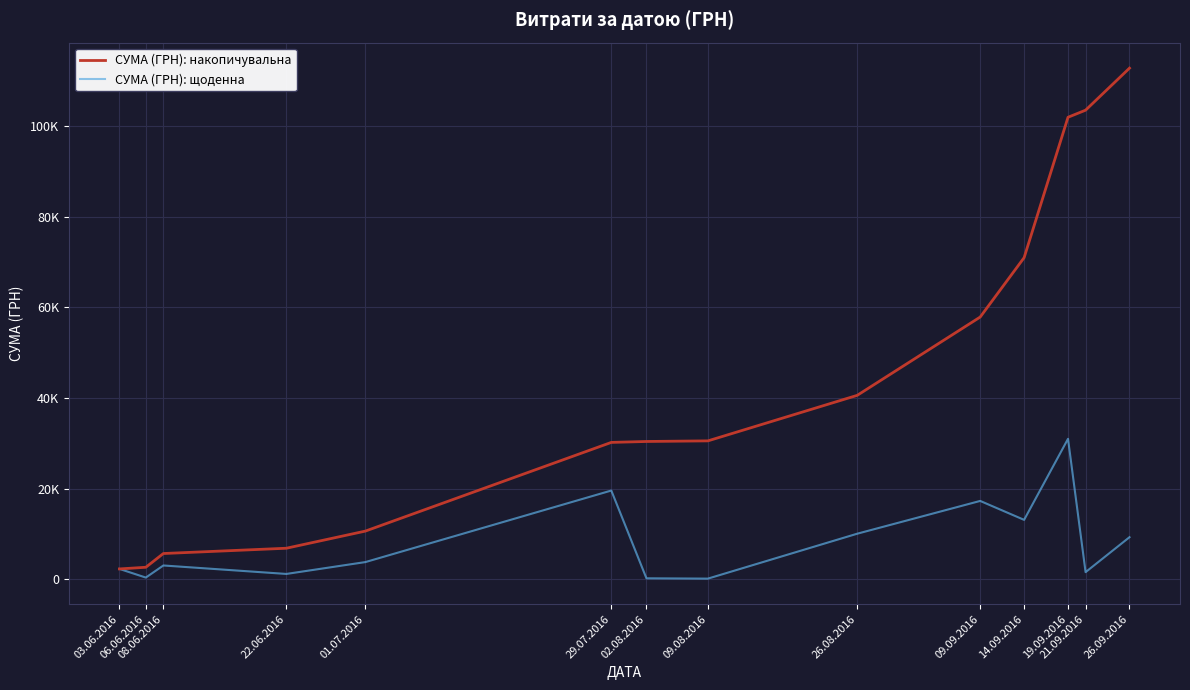

What are all the series names shown in the legend?

СУМА (ГРН): накопичувальна, СУМА (ГРН): щоденна